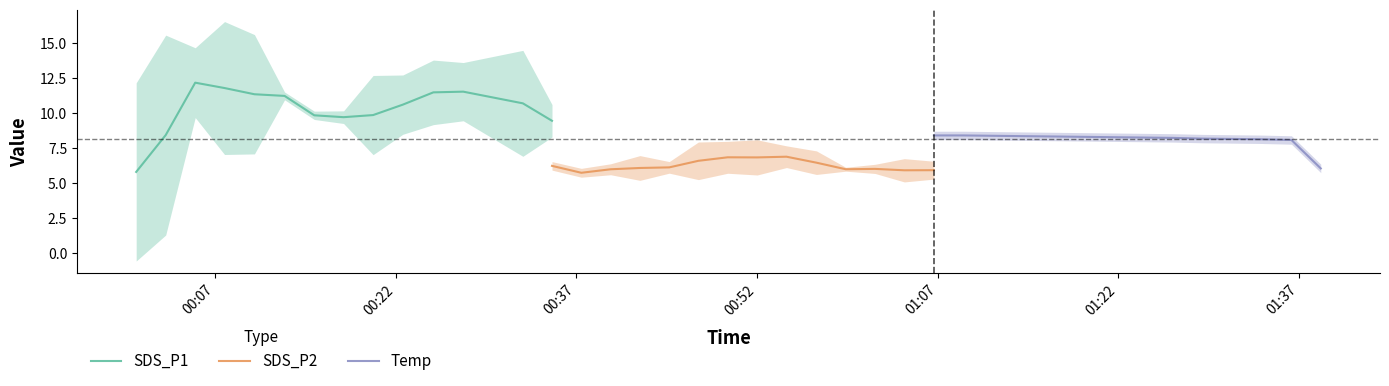

True or false: SDS_P2 has more than 0 points higher than both neighbors.

True